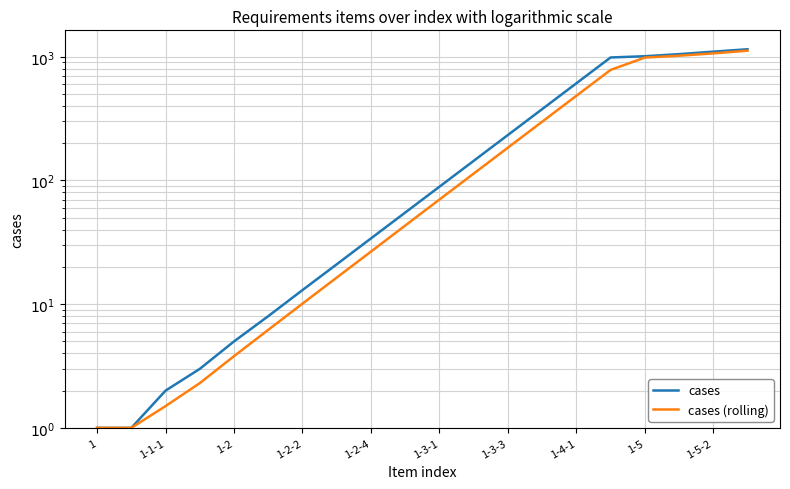

True or false: cases (rolling) has more than 0 interior local peaks.

False